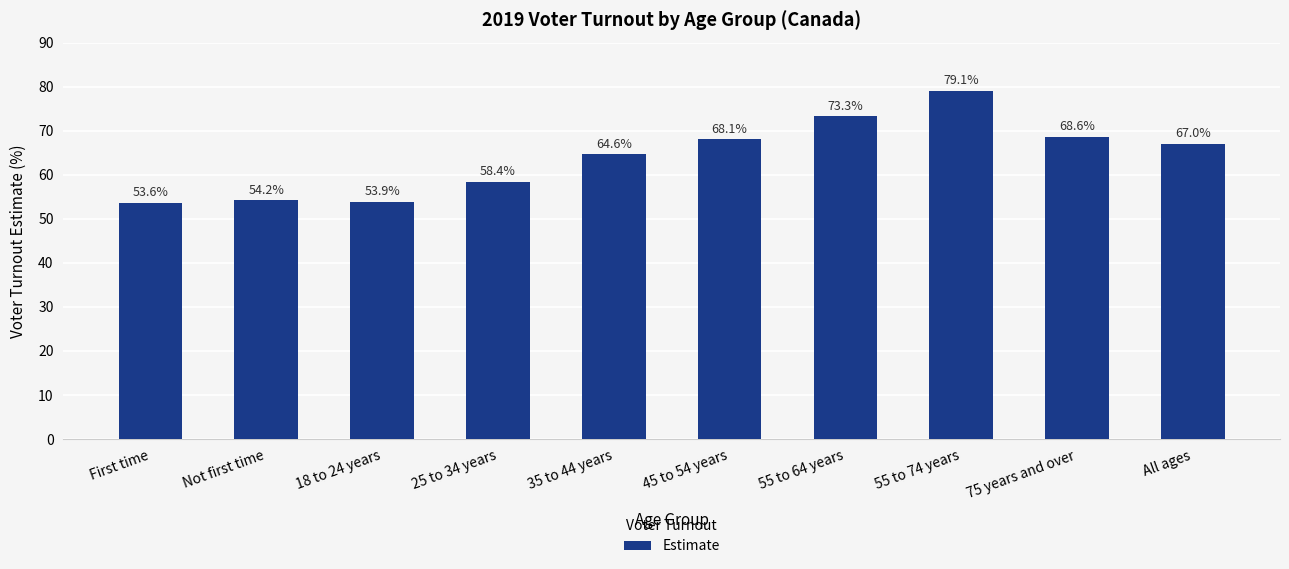

What is the value of the 8th bar from the left?

79.1